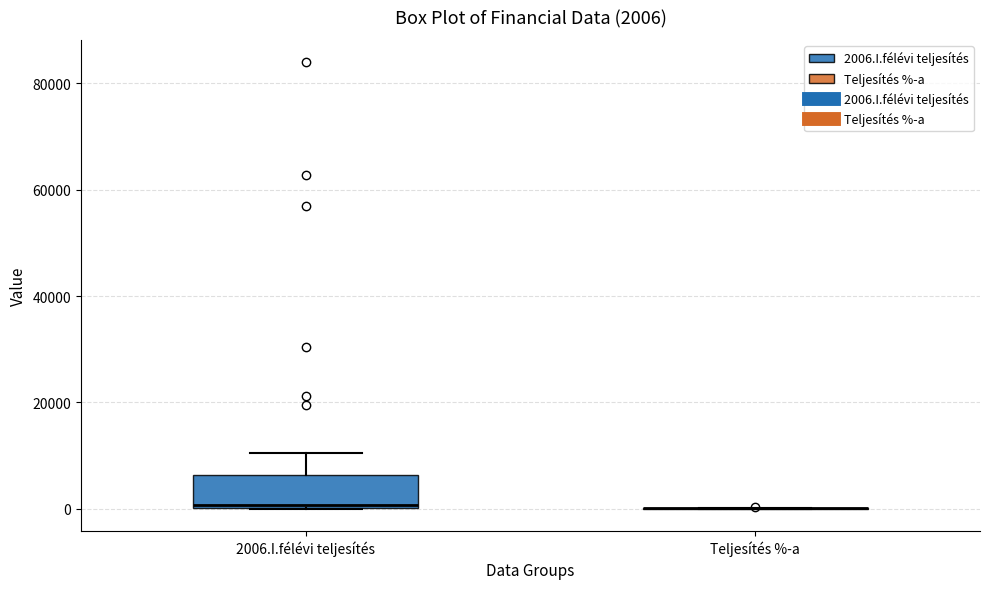

Which box is the tallest, from its lower edge to its upper edge?

2006.I.félévi teljesítés